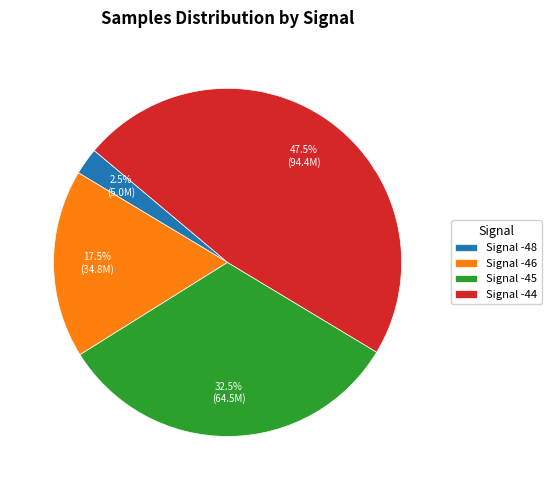

What is the smallest slice in the pie chart?

Signal -48